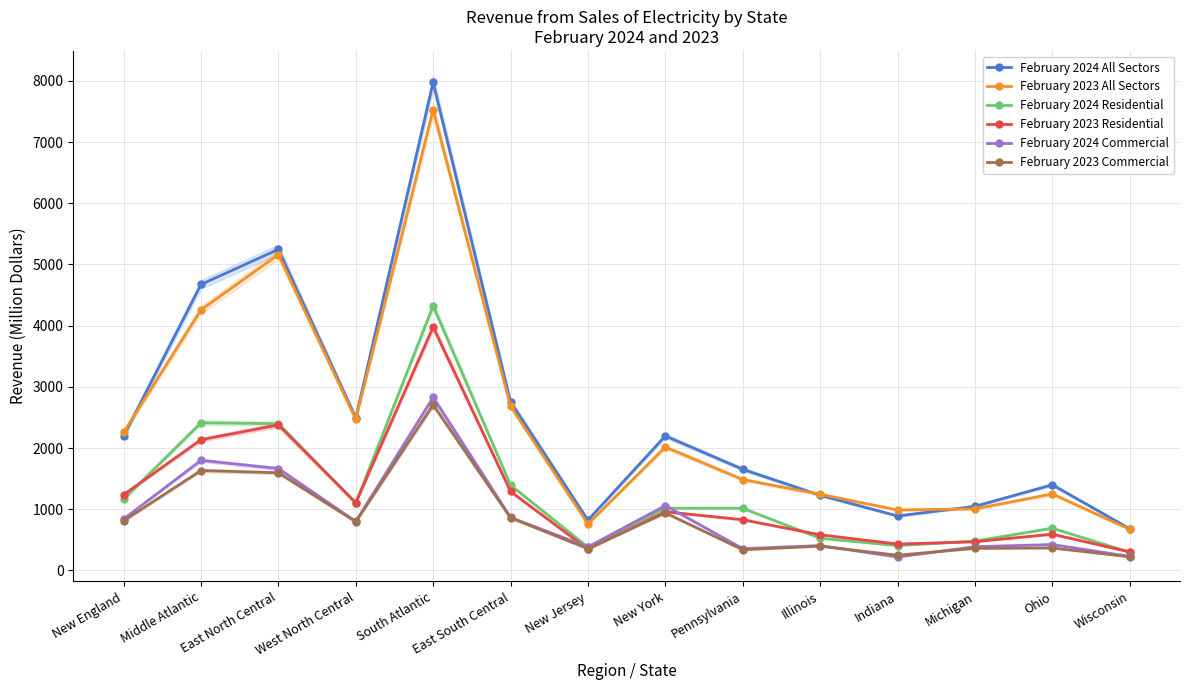

At which label does February 2024 All Sectors first exceed 2196?

Middle Atlantic